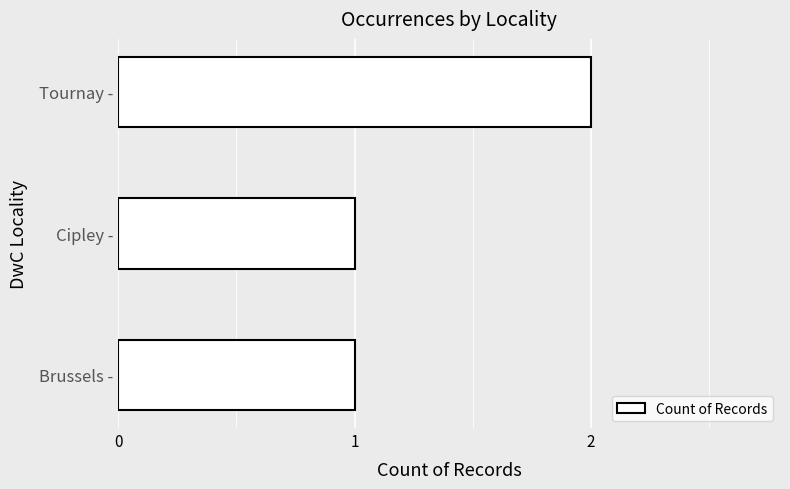

The chart shows a value of 2 at Tournay -. True or false?

True